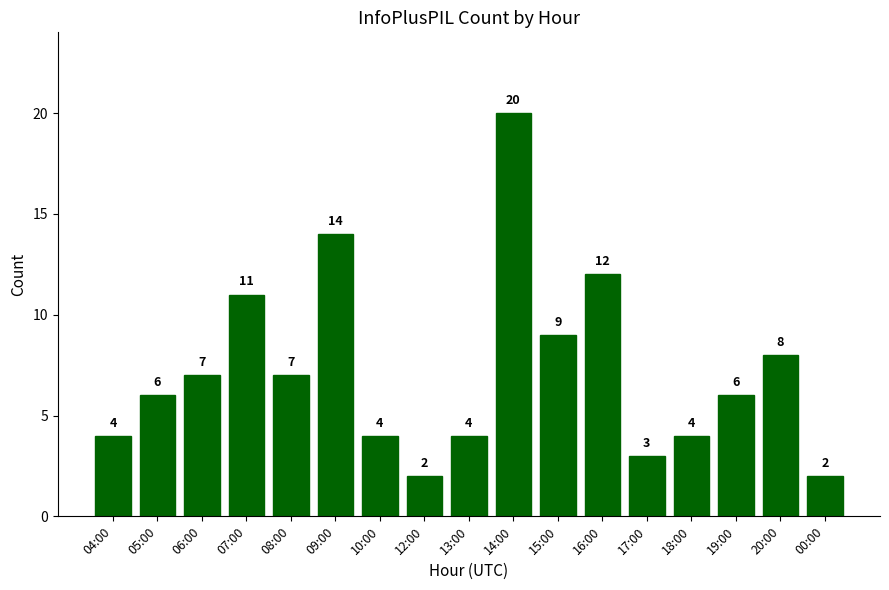

Count the number of categories in the chart.

17